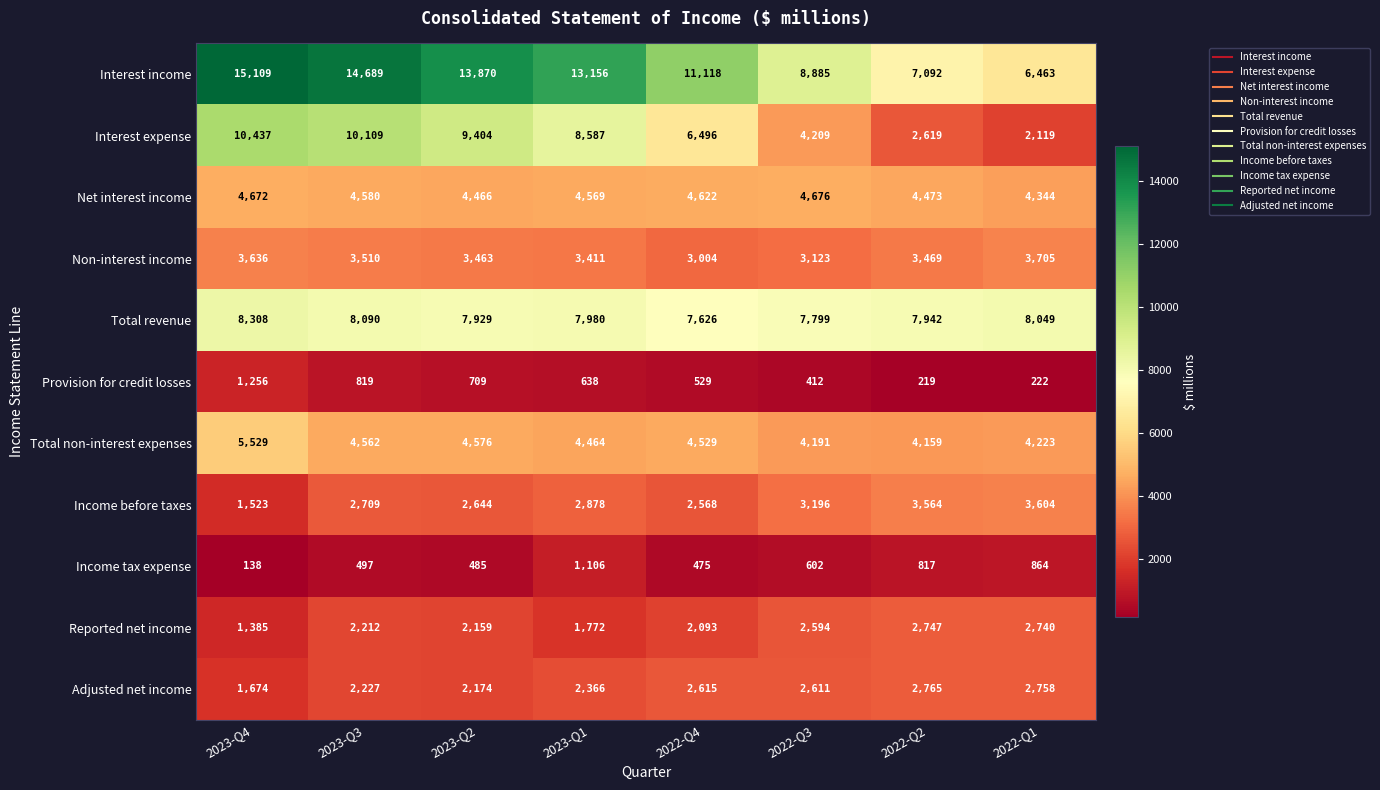

What is the smallest value displayed?

138